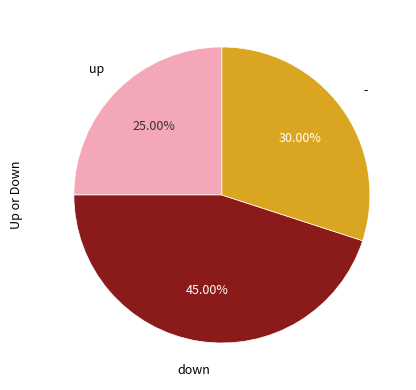

Is there any slice that represents more than half of the pie?

No